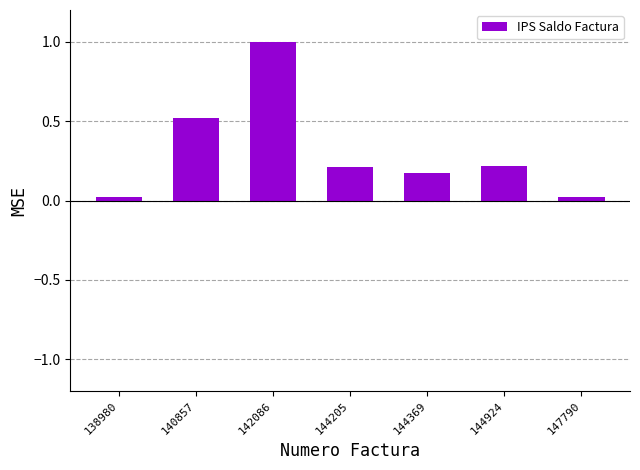

What is the sum of all values?

2.2